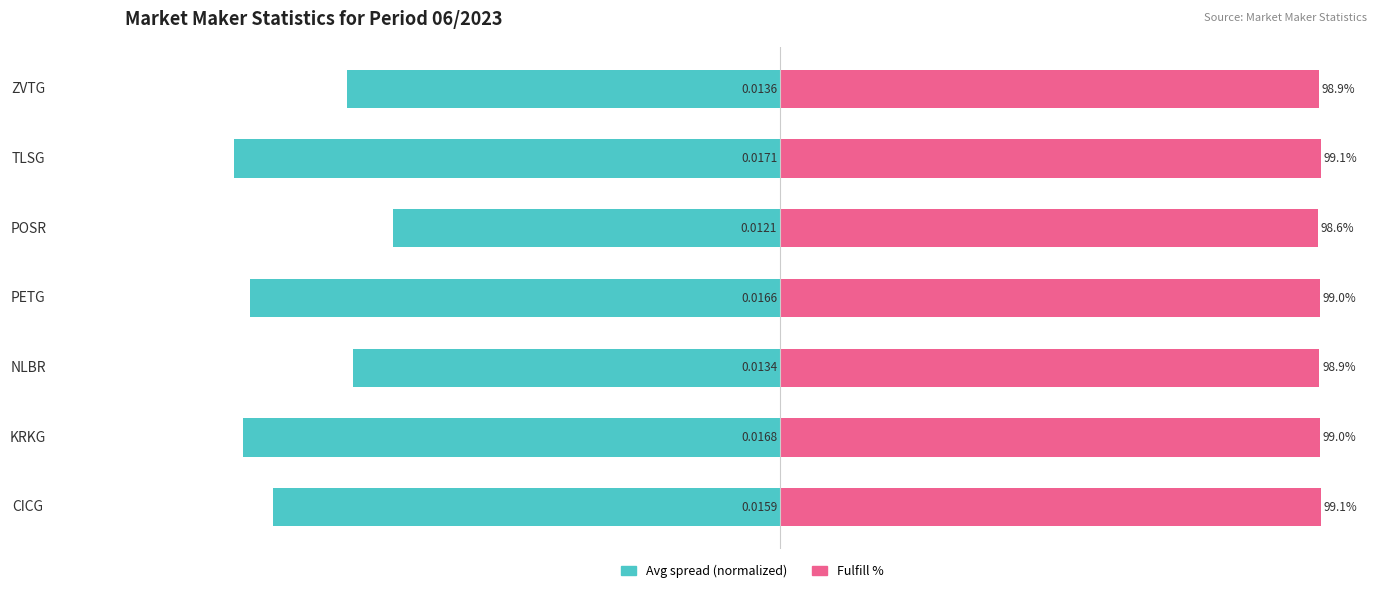

At how many categories does at least one series exceed -49?

7